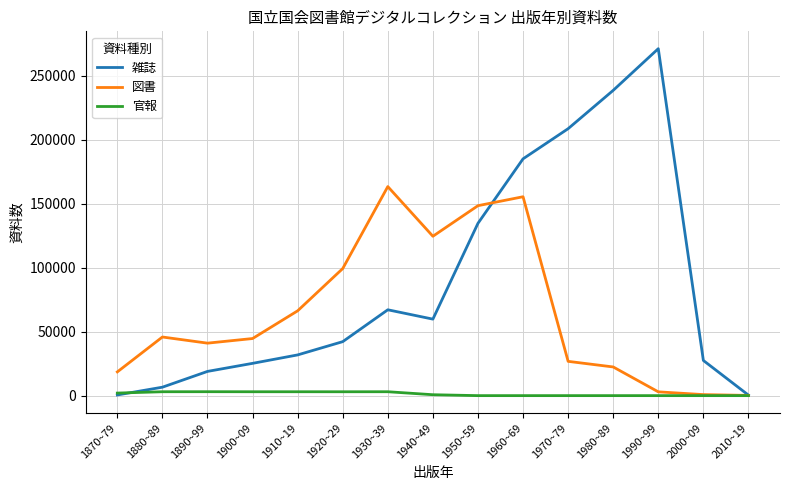

What is the difference between the 図書 values at 1910~19 and 2000~09?

65445